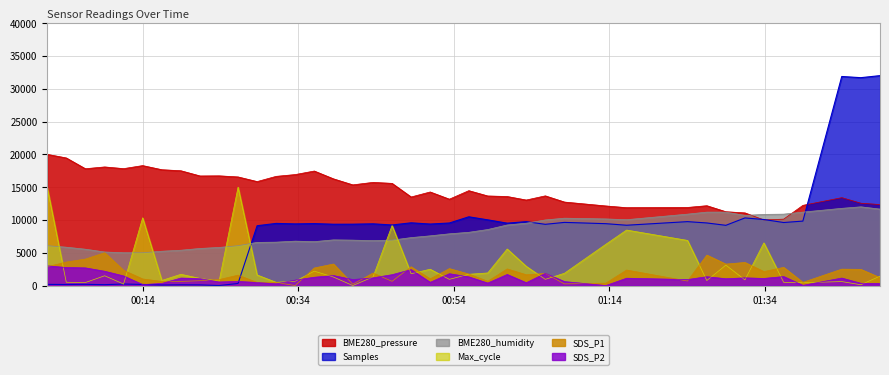

Which series has the largest range (max minus min)?

Samples